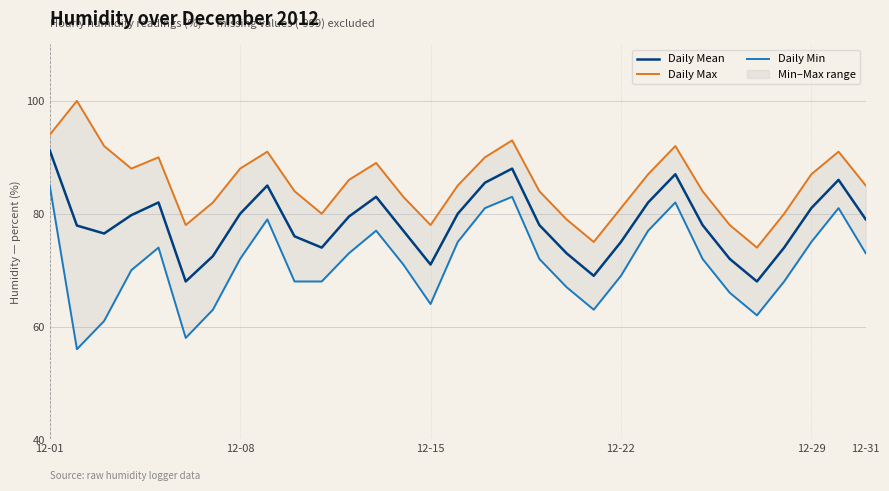

List the series in order of their peak value, highest first.

Daily Max, Daily Mean, Daily Min